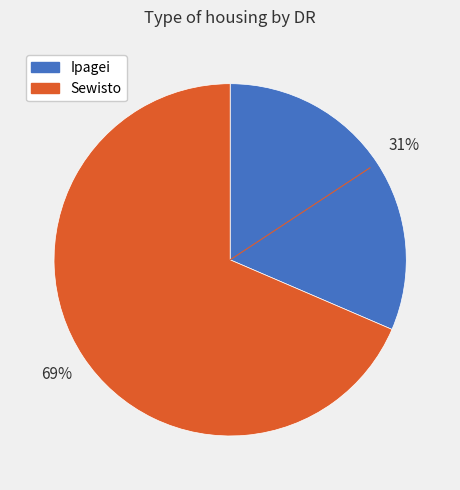

Which has a higher value, Ipagei or Sewisto?

Sewisto